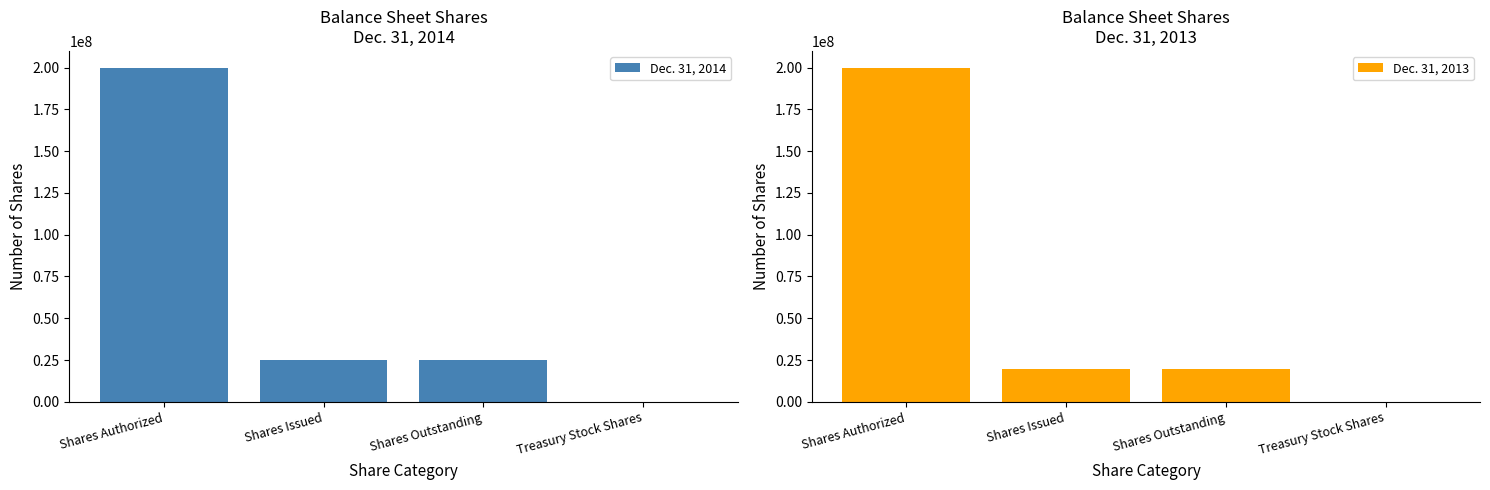

How many bars are there in total?

8